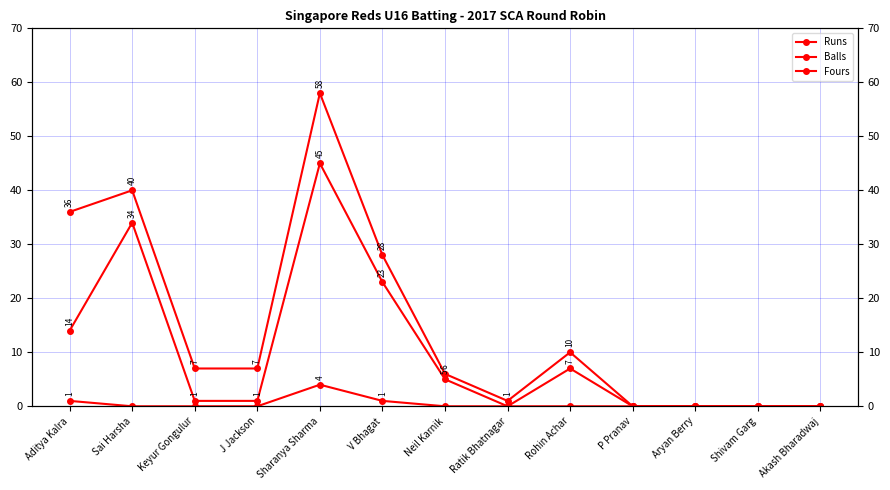

Is it true that Balls equals 54 at Sai Harsha?

False